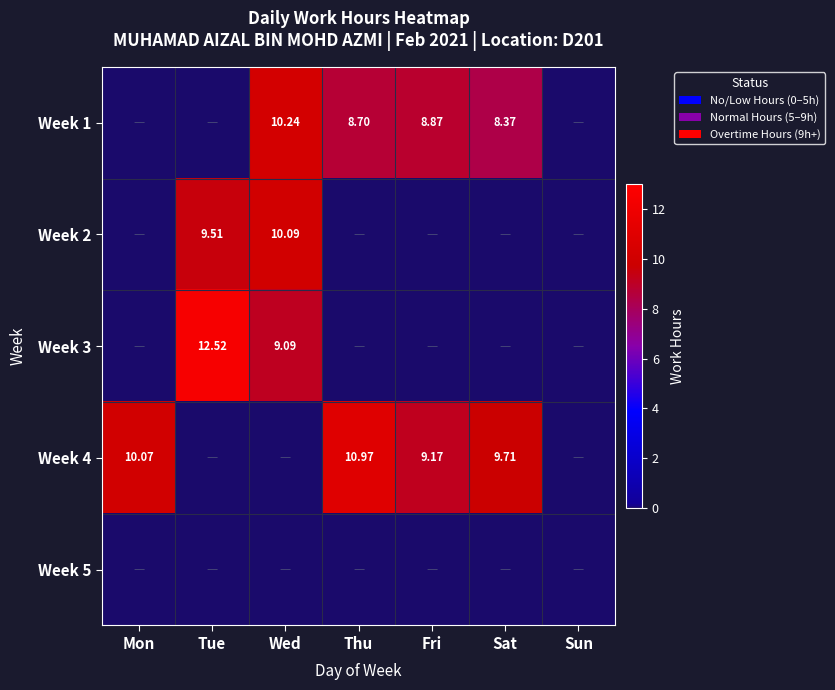

What is the difference between the Week 2 values at Thu and Tue?

9.5